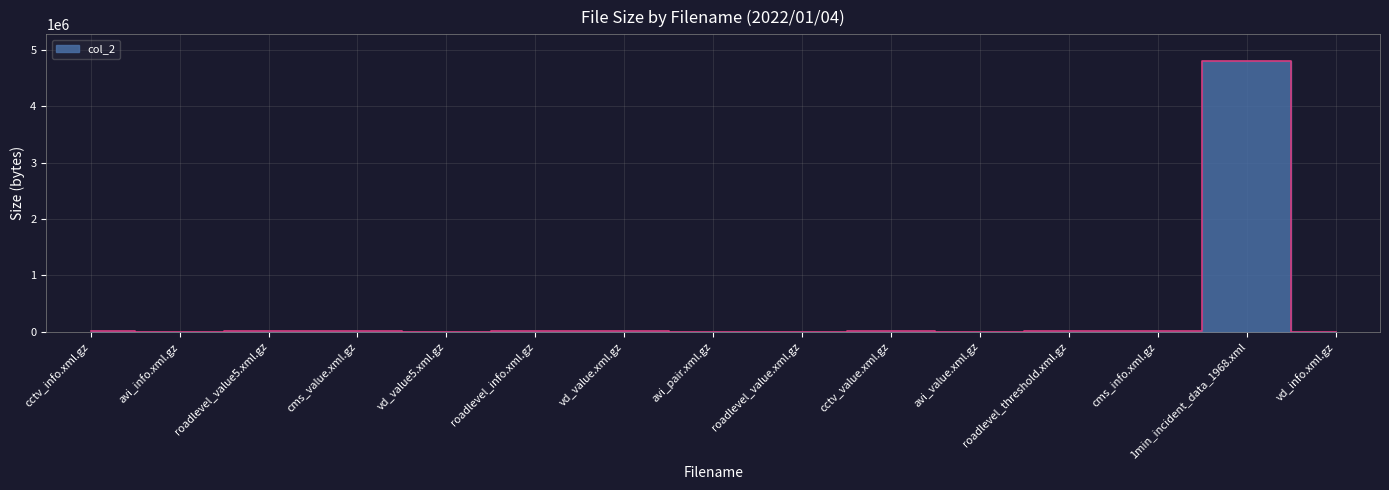

What is the difference between the maximum and minimum values?

4792339